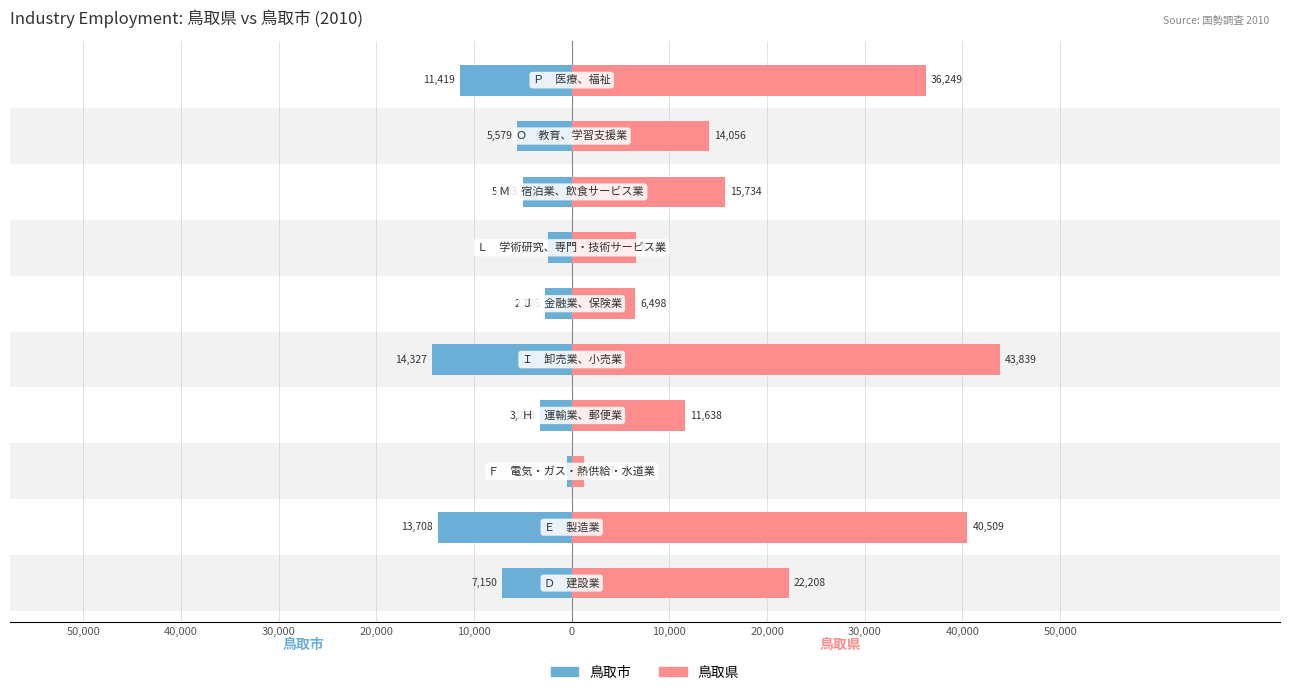

How many groups of bars are there?

10